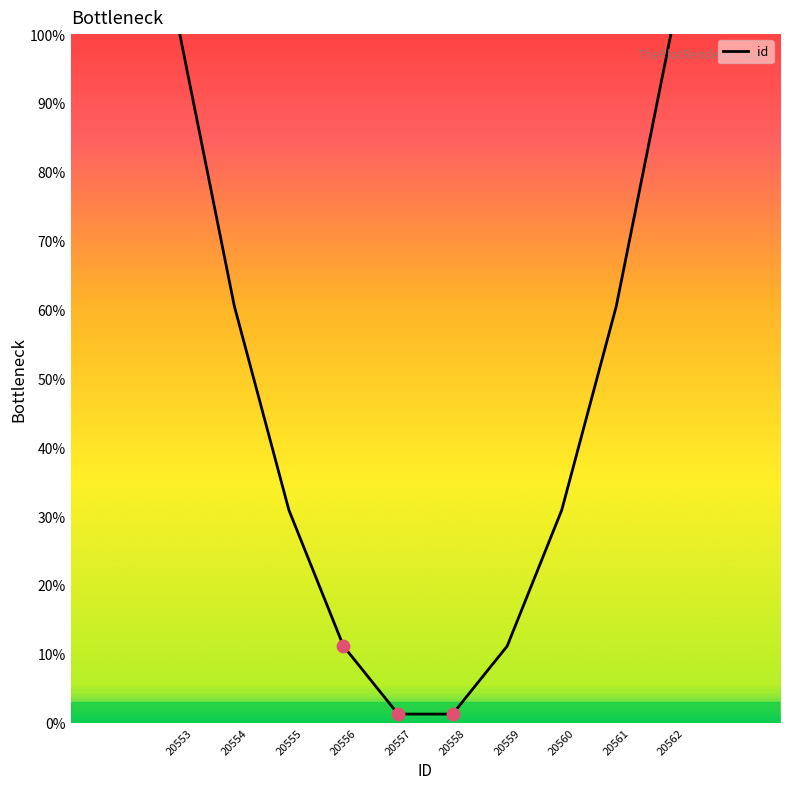

What is the ratio of the value at 20555 to the value at 20556?

2.8